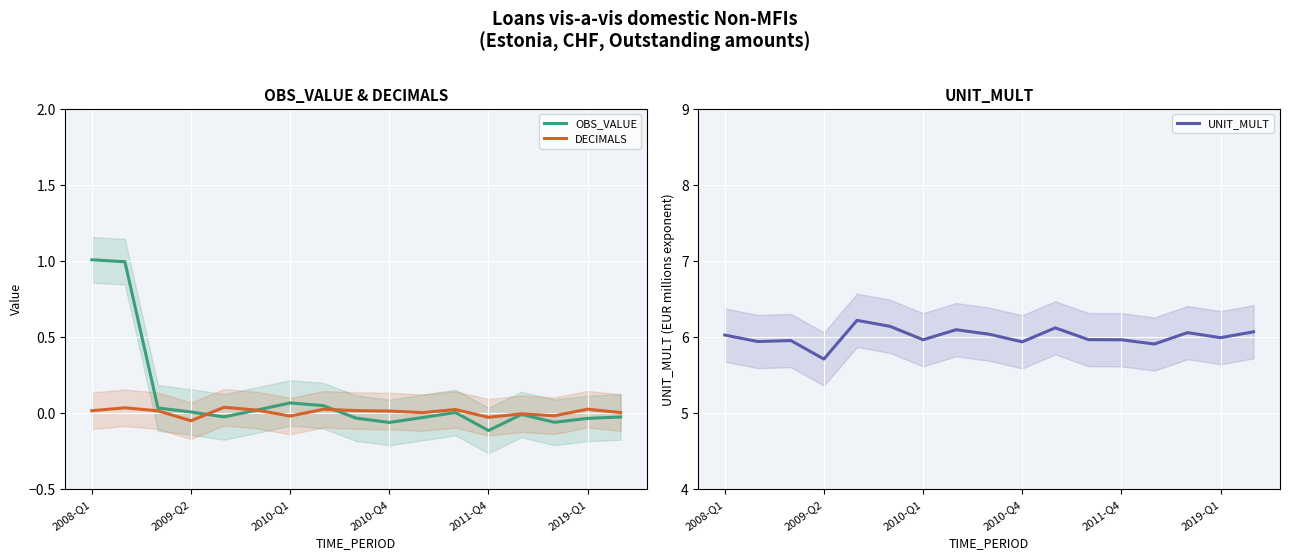

How many lines are shown in the chart?

3